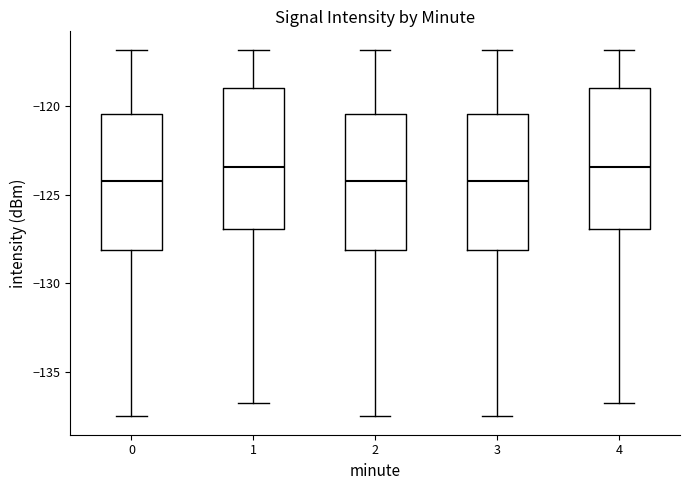

Reading left to right, transcribe this box plot: for each box, give where its median line is, the range the box spans, and where its two whiskers end, as read against the y-axis. The values are not printed on the chart, so give them approximately, as read against the axis.

0: median -124.0, box -128.0 to -120.5, whiskers -137.5 to -117.0
1: median -123.5, box -127.0 to -119.0, whiskers -136.5 to -117.0
2: median -124.0, box -128.0 to -120.5, whiskers -137.5 to -117.0
3: median -124.0, box -128.0 to -120.5, whiskers -137.5 to -117.0
4: median -123.5, box -127.0 to -119.0, whiskers -136.5 to -117.0